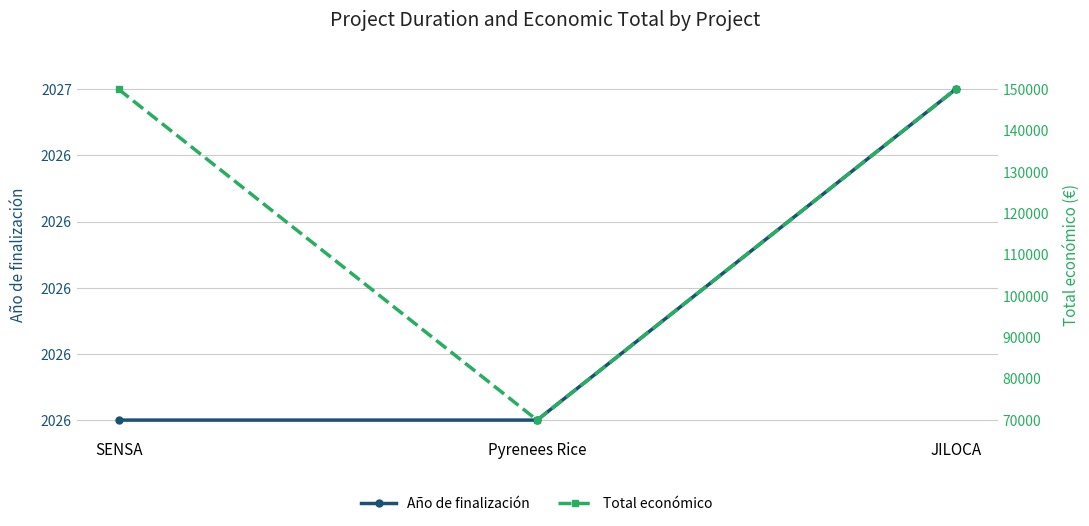

What is the average value of the Año de finalización series?

2026